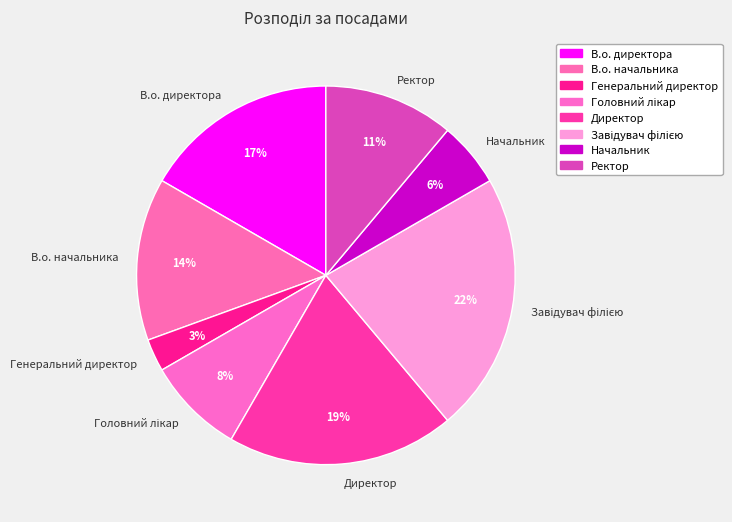

To the nearest percent, what is the average slice percentage?

12%